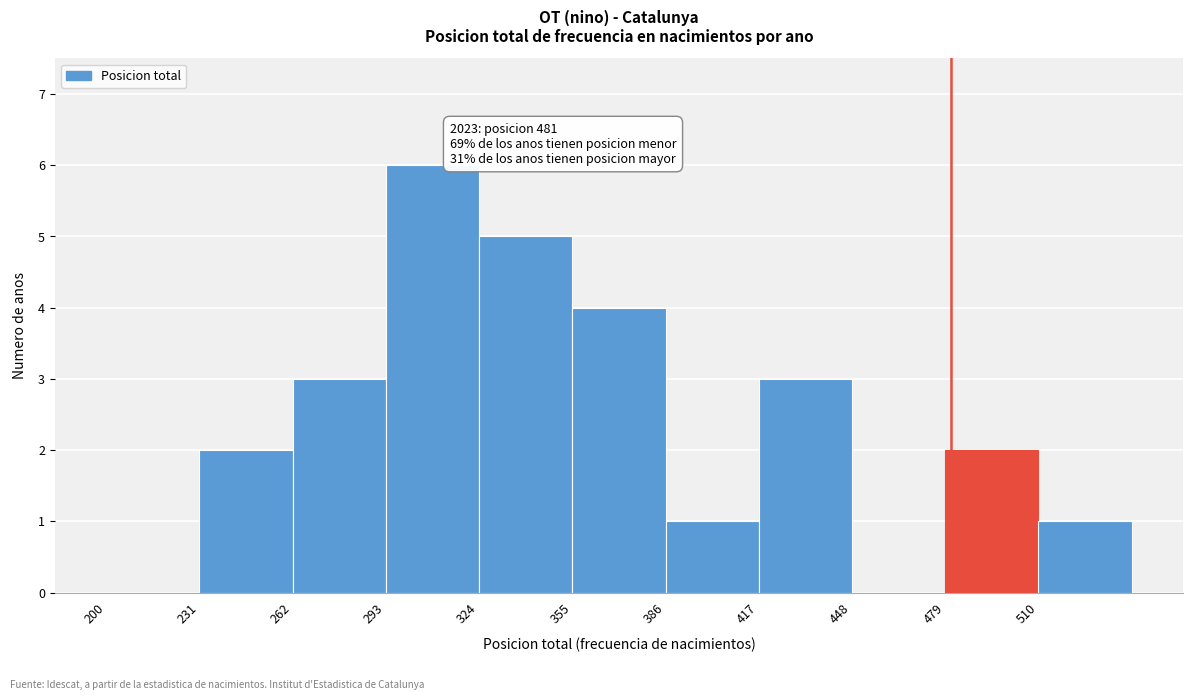

Which range on the x-axis has the tallest bar?

293 to 324